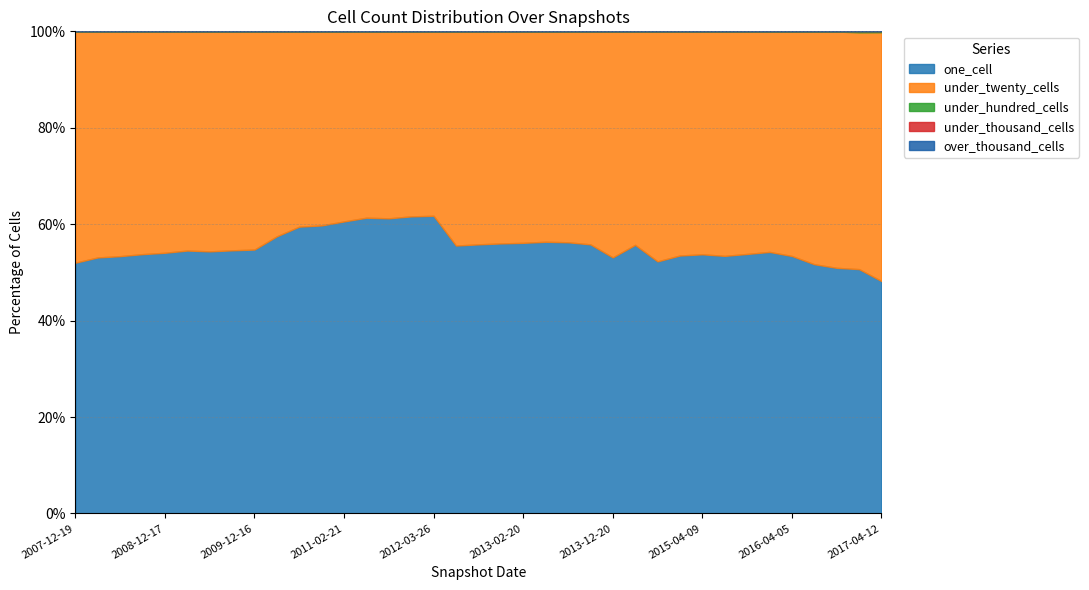

Which series has the largest total across all categories?

one_cell